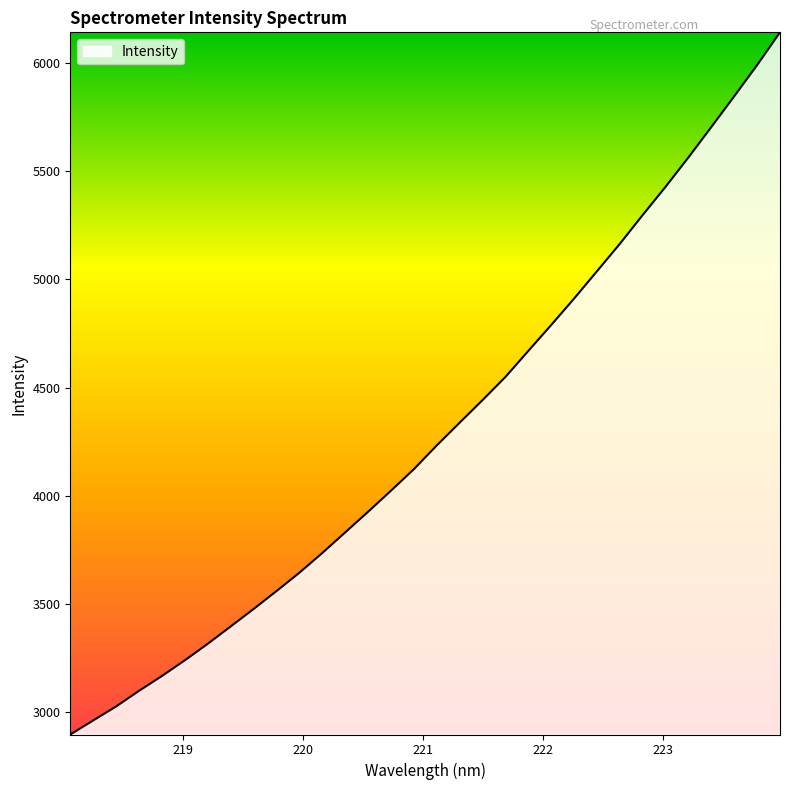

What is the maximum value shown in the chart?

6140.9